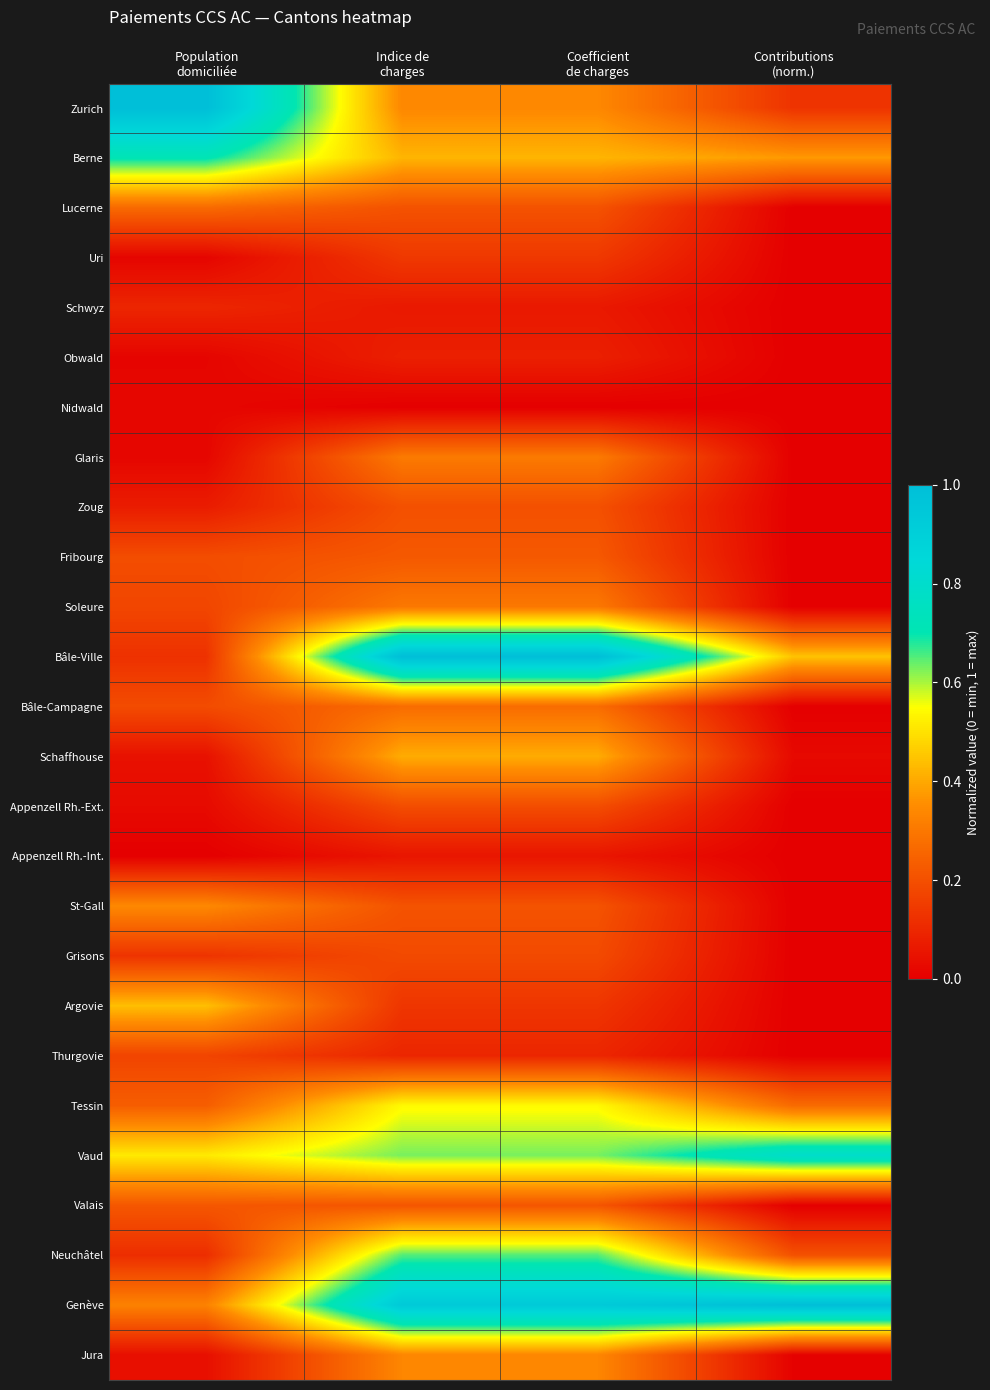

How many series are shown in this chart?

26